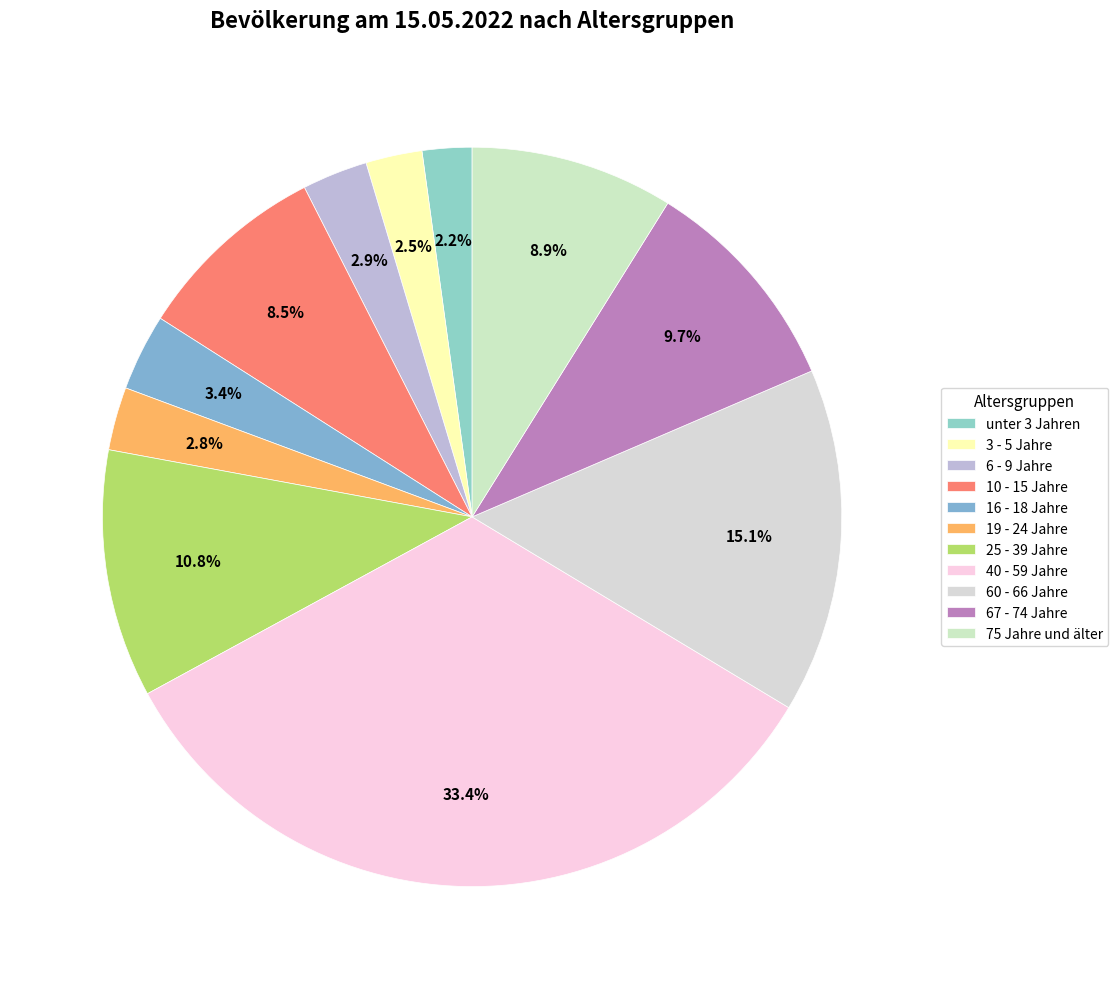

Is 75 Jahre und älter the majority of the pie?

No